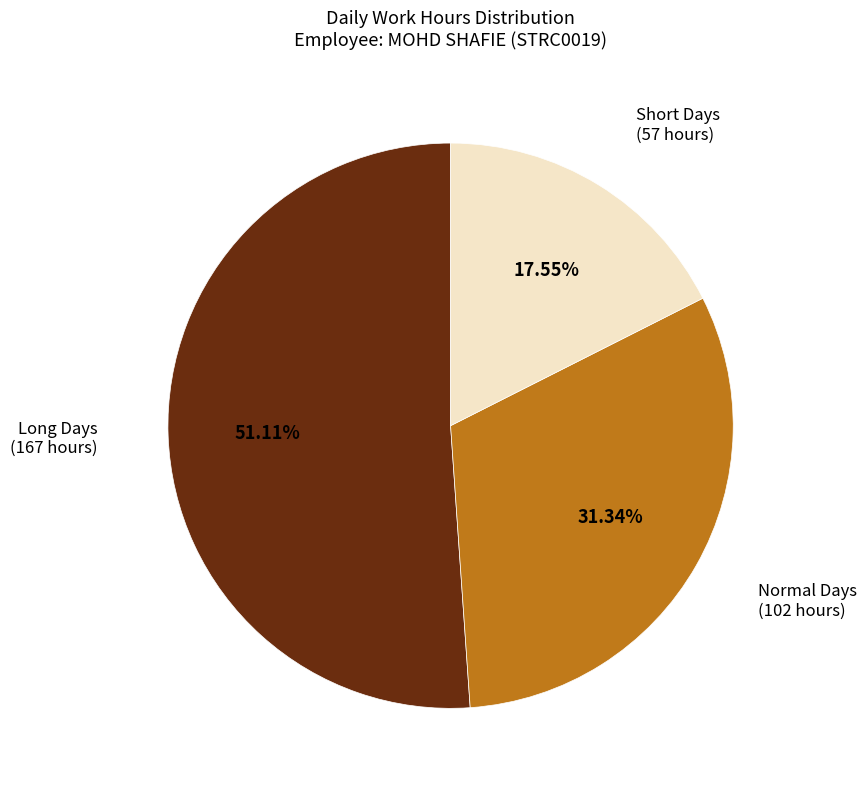

Count the number of slices in the pie.

3